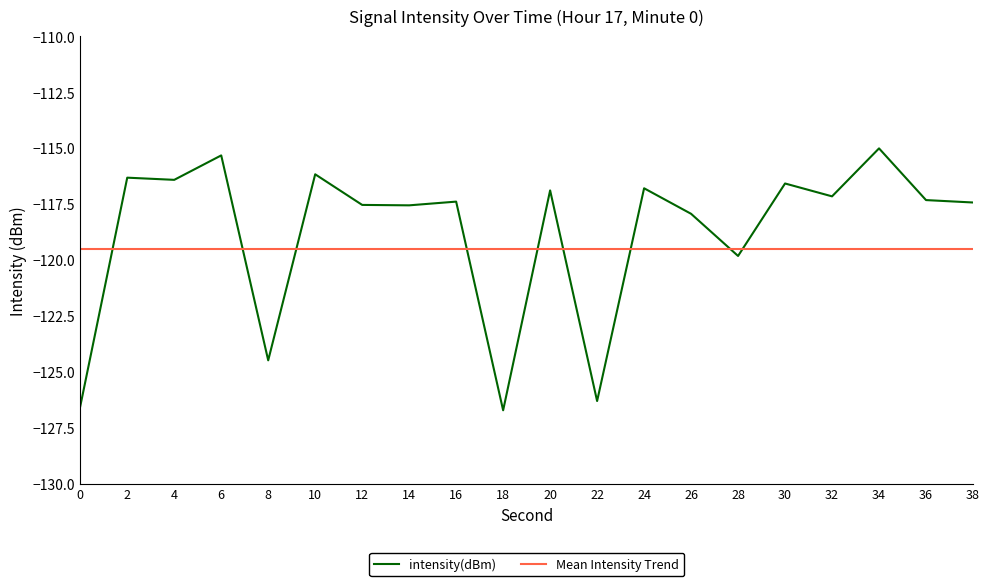

Is the value of intensity(dBm) at 28 greater than the value of Mean Intensity Trend at 38?

No